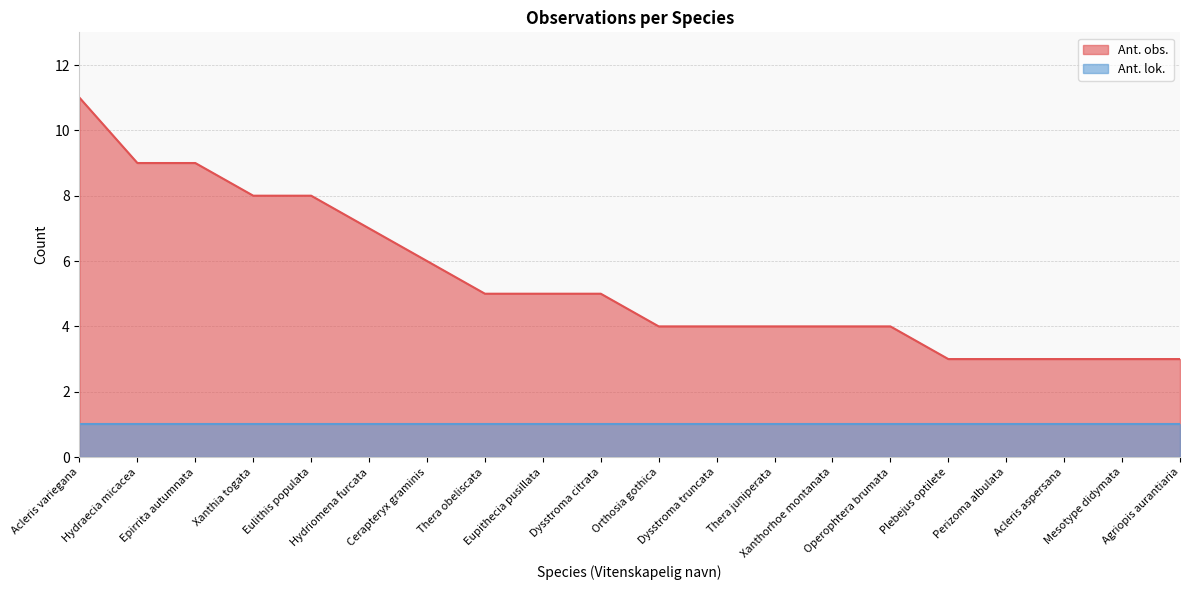

What is the change in value from Hydraecia micacea to Xanthorhoe montanata?

-5